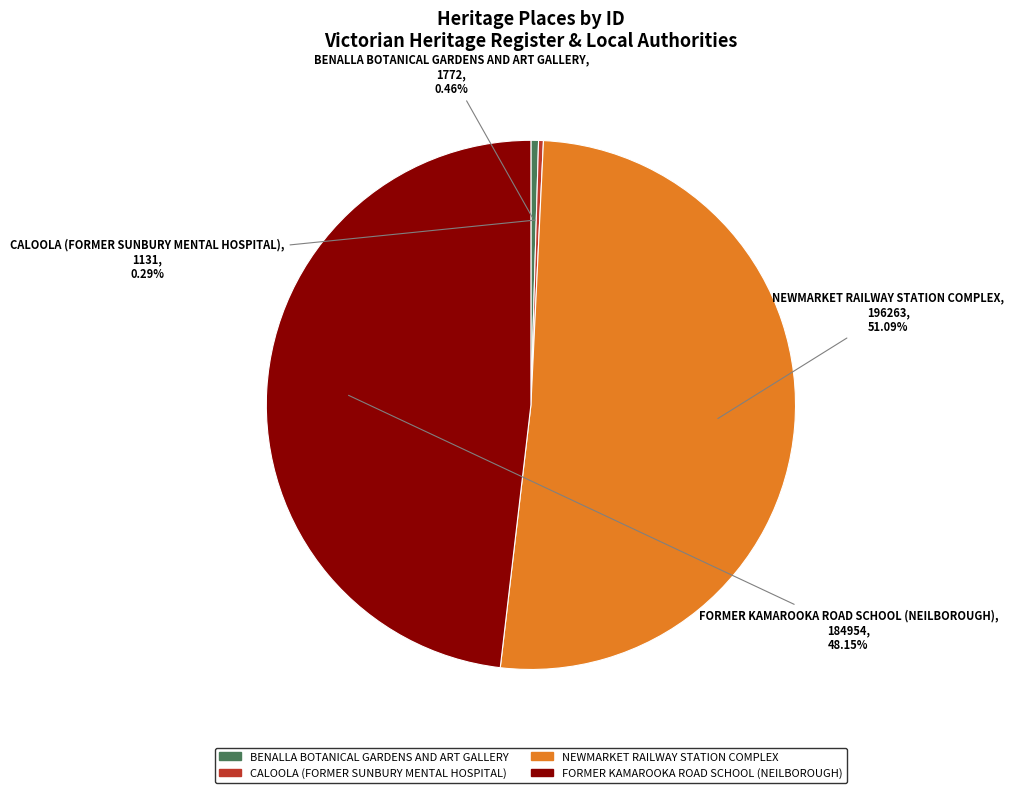

Do CALOOLA (FORMER SUNBURY MENTAL HOSPITAL) and BENALLA BOTANICAL GARDENS AND ART GALLERY together represent more than half of the pie?

No